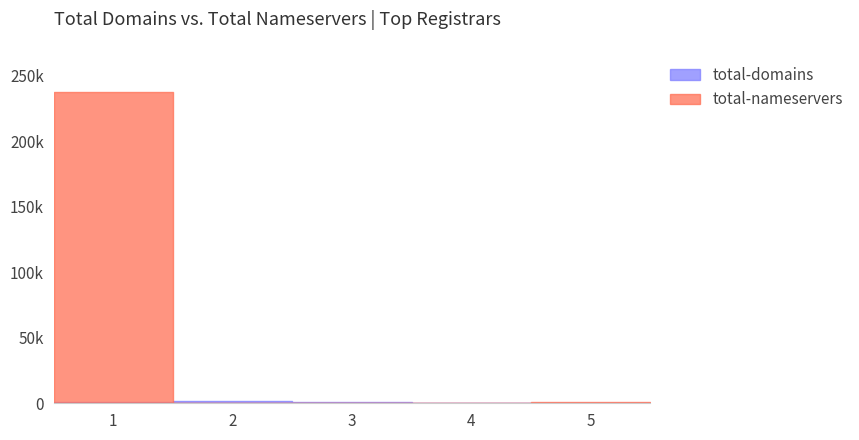

How many times do total-domains and total-nameservers cross each other?

2